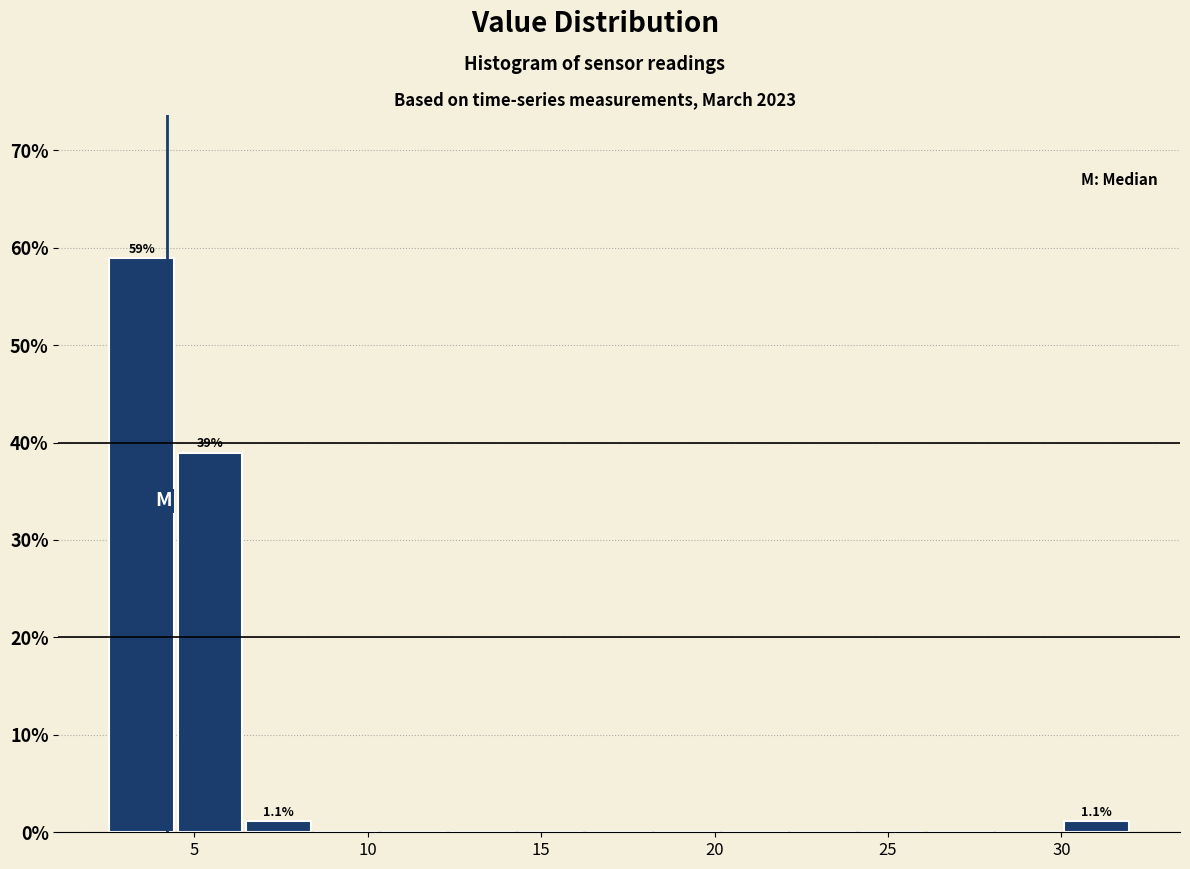

Read against the x-axis, roughly where is the centre of the tallest bar?

3.5